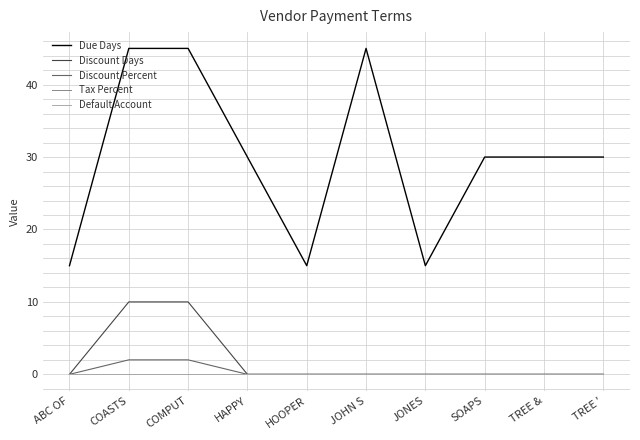

Is this an area chart (filled region under the line)?

No